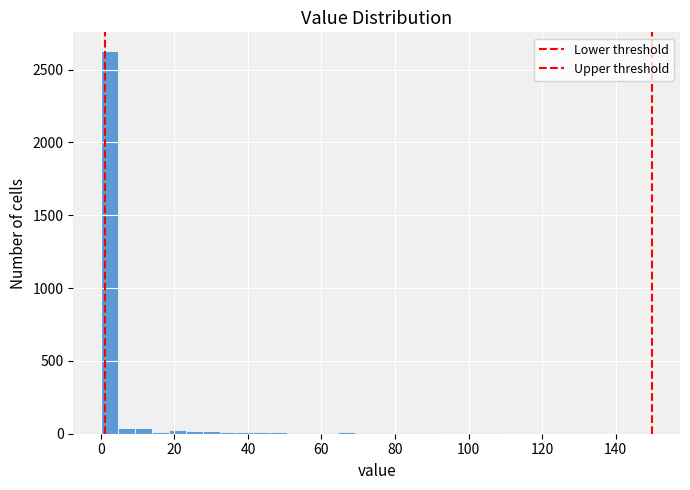

Around what value on the x-axis is the tallest bar? Give the approximate position of its centre, as read against the axis.

2